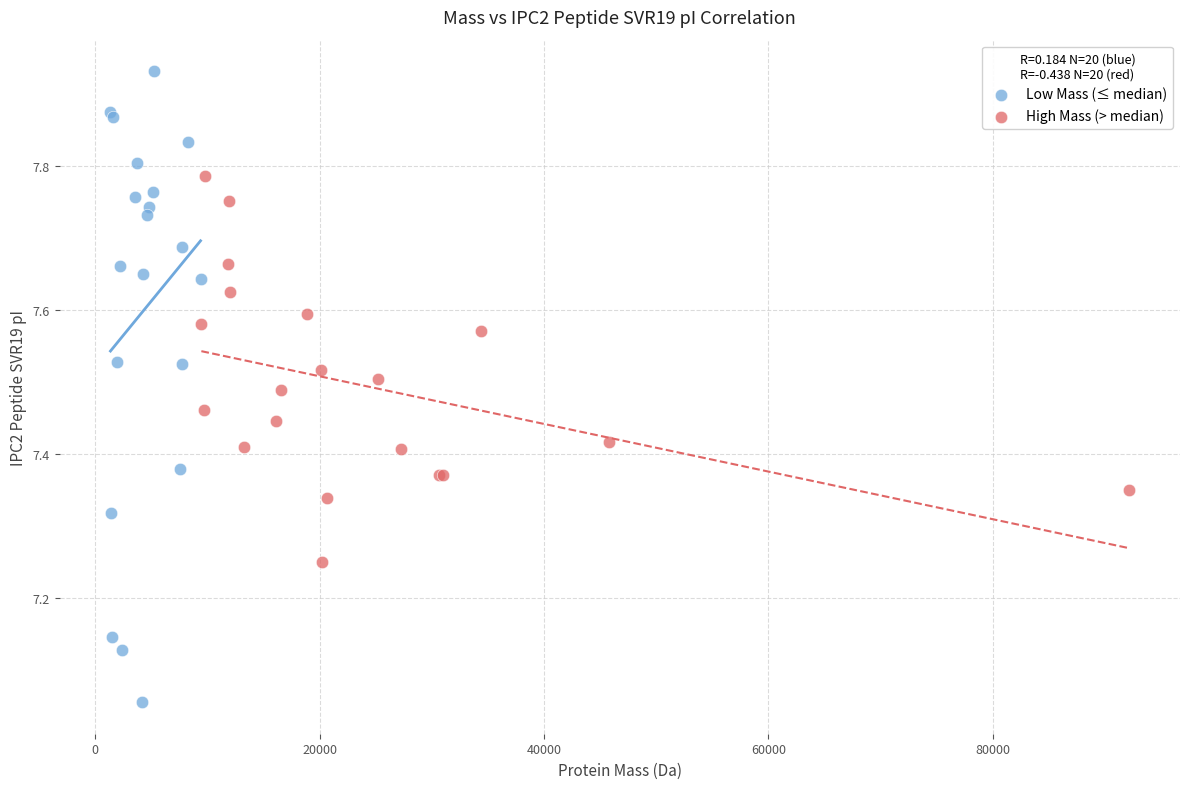

Which series has the widest spread of Y values?

Low Mass (≤ median)